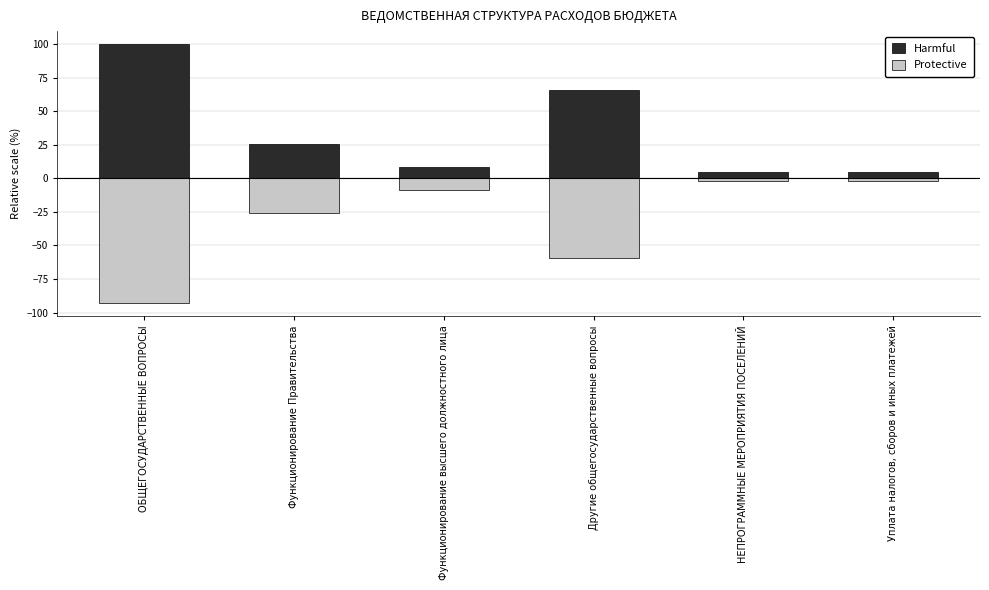

What is the value of the Protective bar at the 2nd from the left?

-25.7